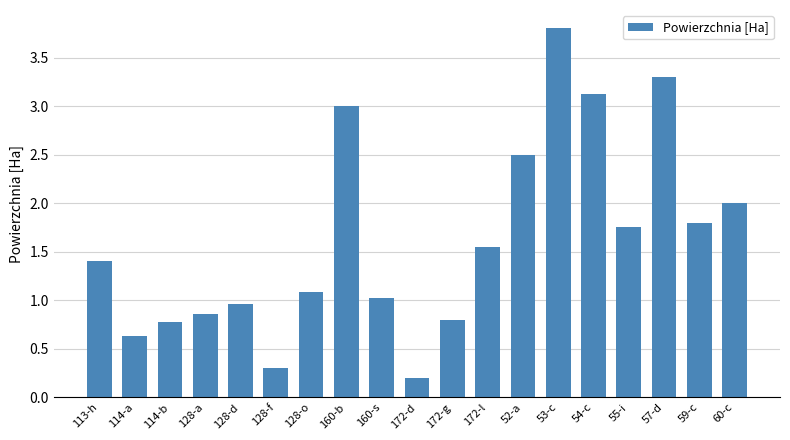

What is the difference between the second highest and minimum values?

3.1